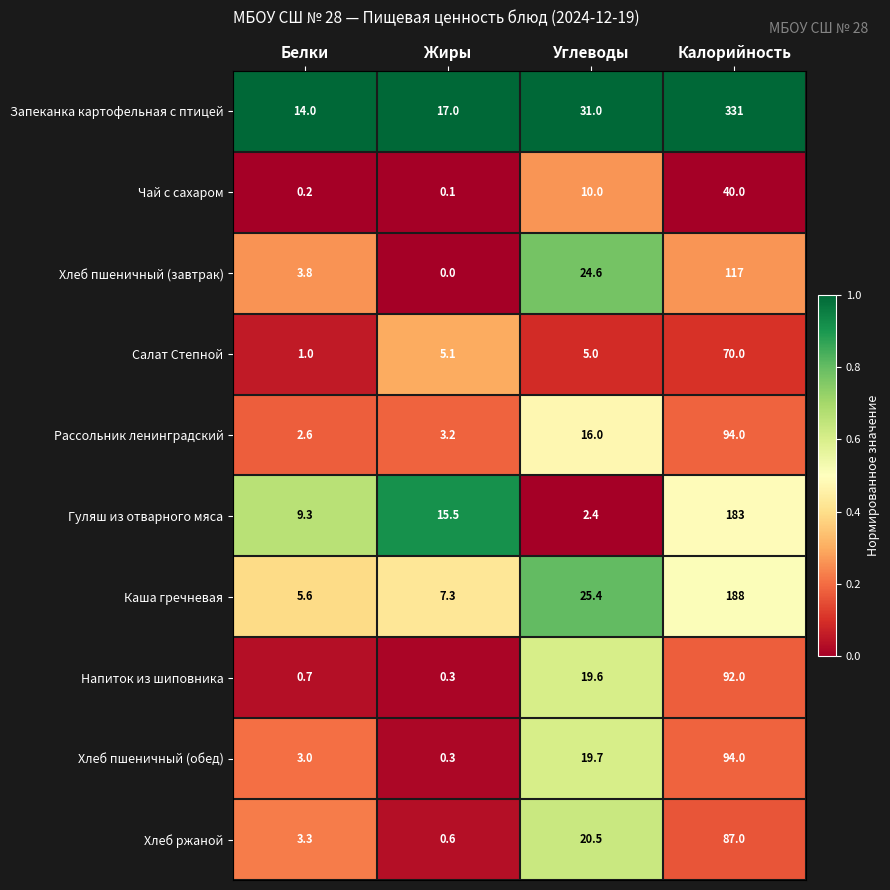

What is the maximum value for Хлеб ржаной?

87.0